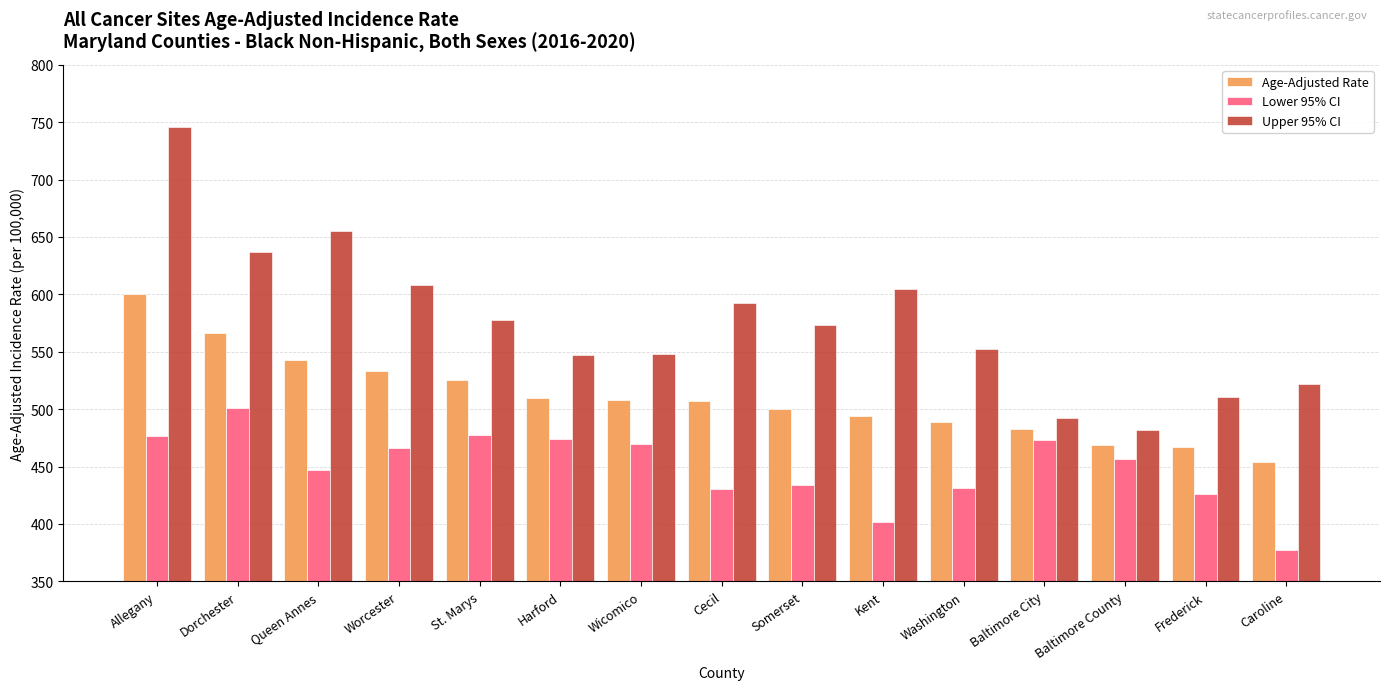

What is the difference between the highest and lowest values at Washington?

121.1